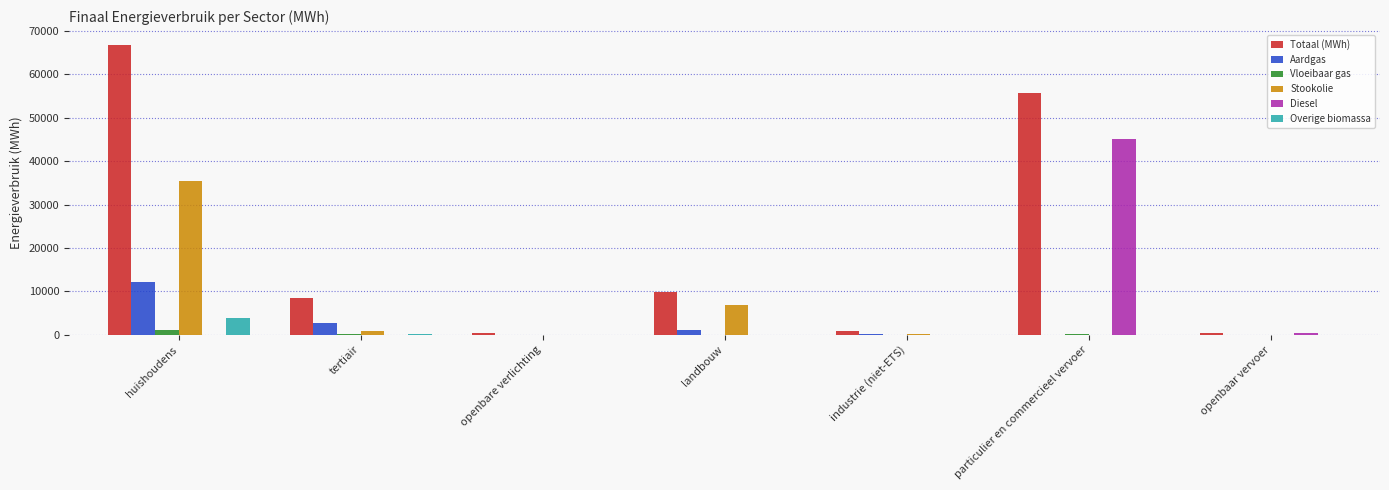

Which series has the widest spread of values?

Totaal (MWh)